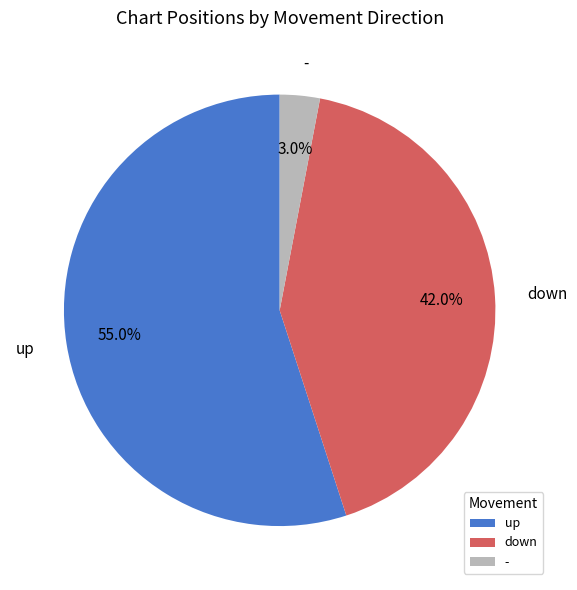

The up slice represents 42% of the pie. True or false?

False